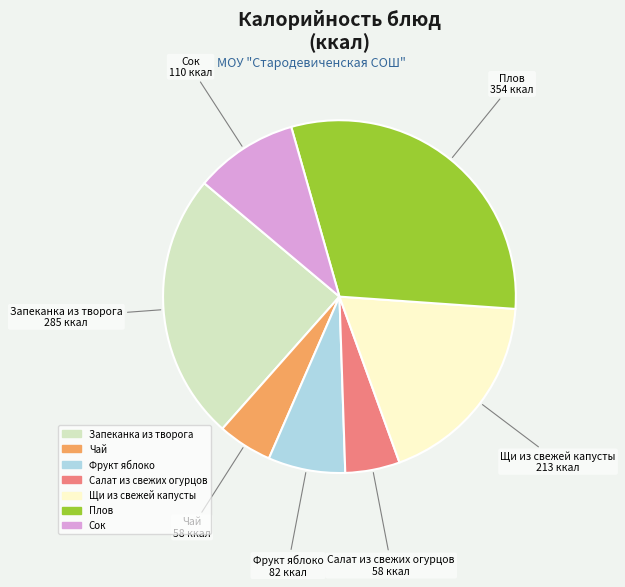

Which has a higher value, Фрукт яблоко or Салат из свежих огурцов?

Фрукт яблоко